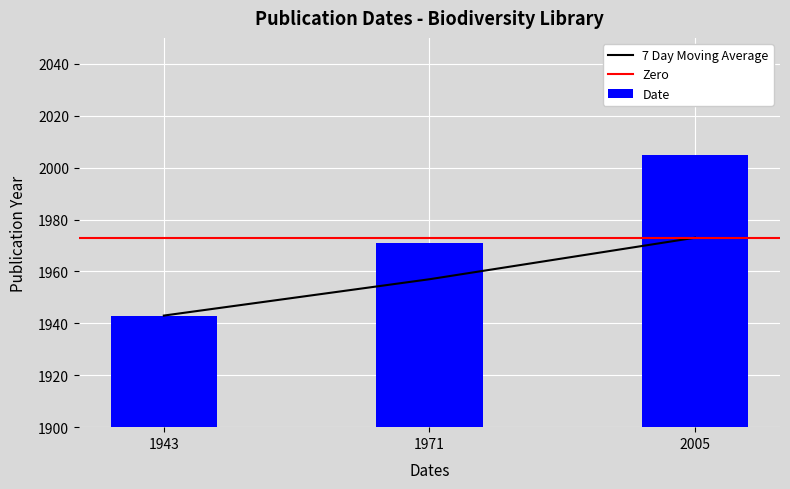

What is the minimum value shown in the chart?

1943